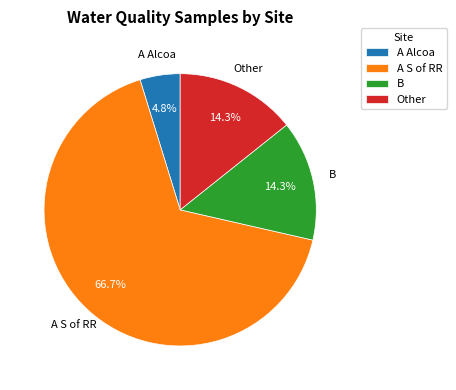

Is the sum of A Alcoa and Other greater than half?

No